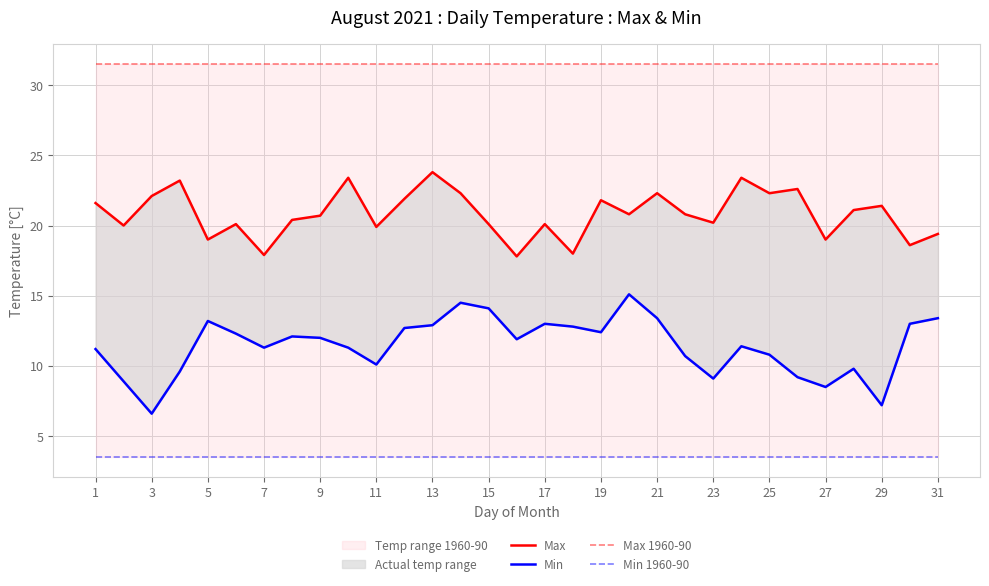

Is the value of Min at 3 greater than the value of Max 1960-90 at 25?

No